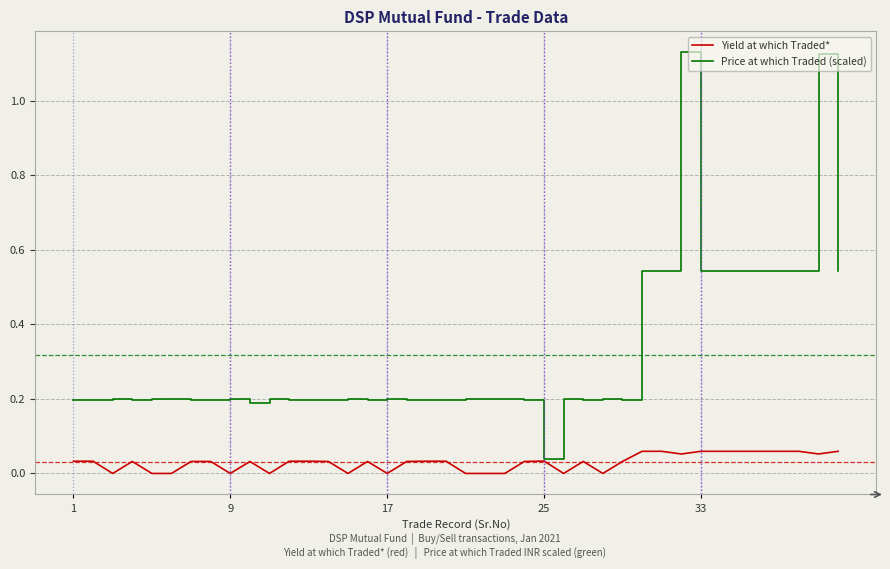

Which series has the largest total across all categories?

Price at which Traded (scaled)